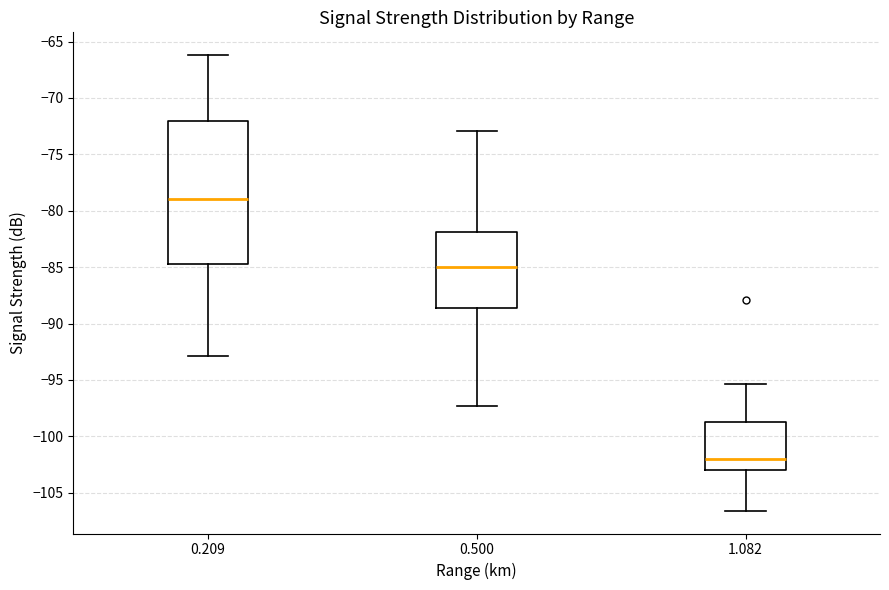

Which box is the tallest, from its lower edge to its upper edge?

0.209